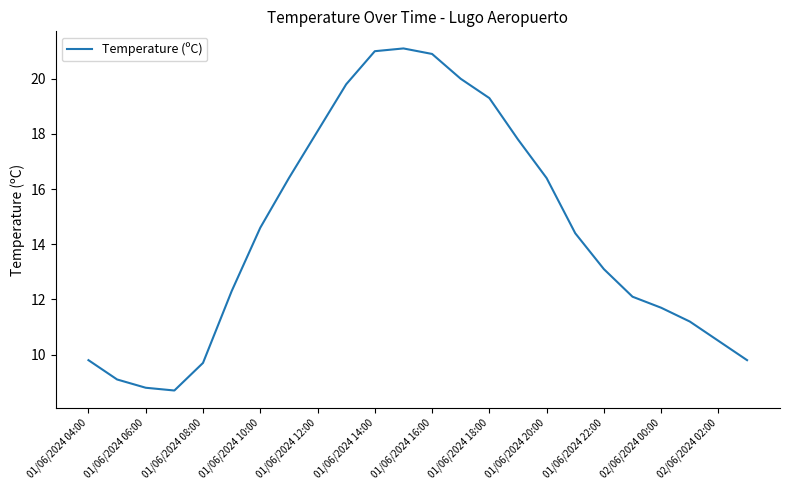

What is the minimum value shown in the chart?

8.7